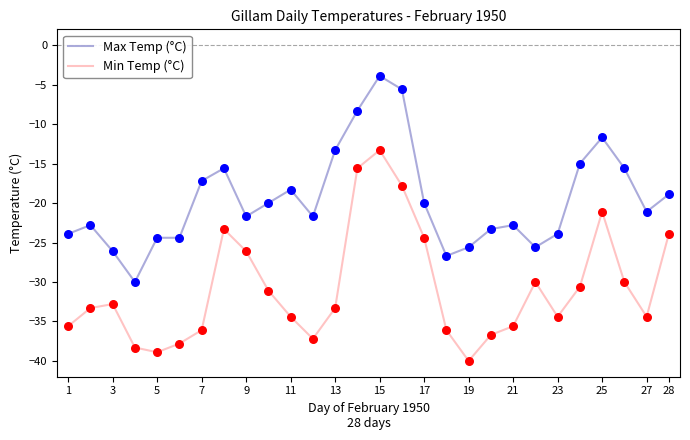

What are all the series names shown in the legend?

Max Temp (°C), Min Temp (°C)